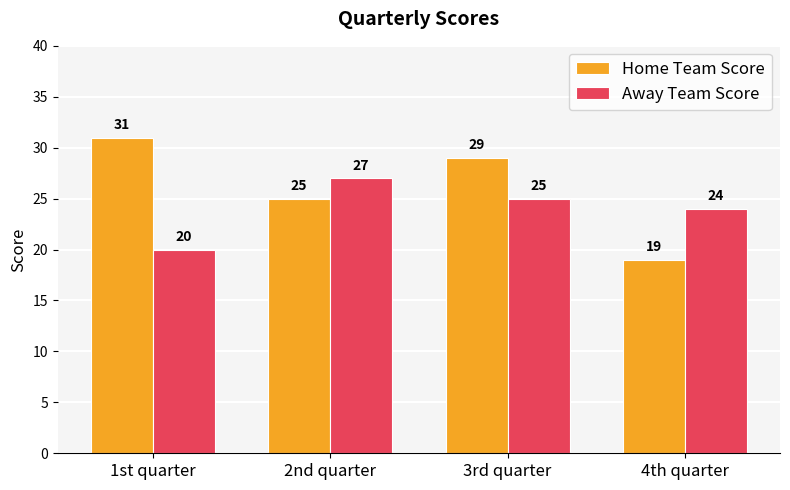

Is it true that Away Team Score equals 14 at 4th quarter?

False